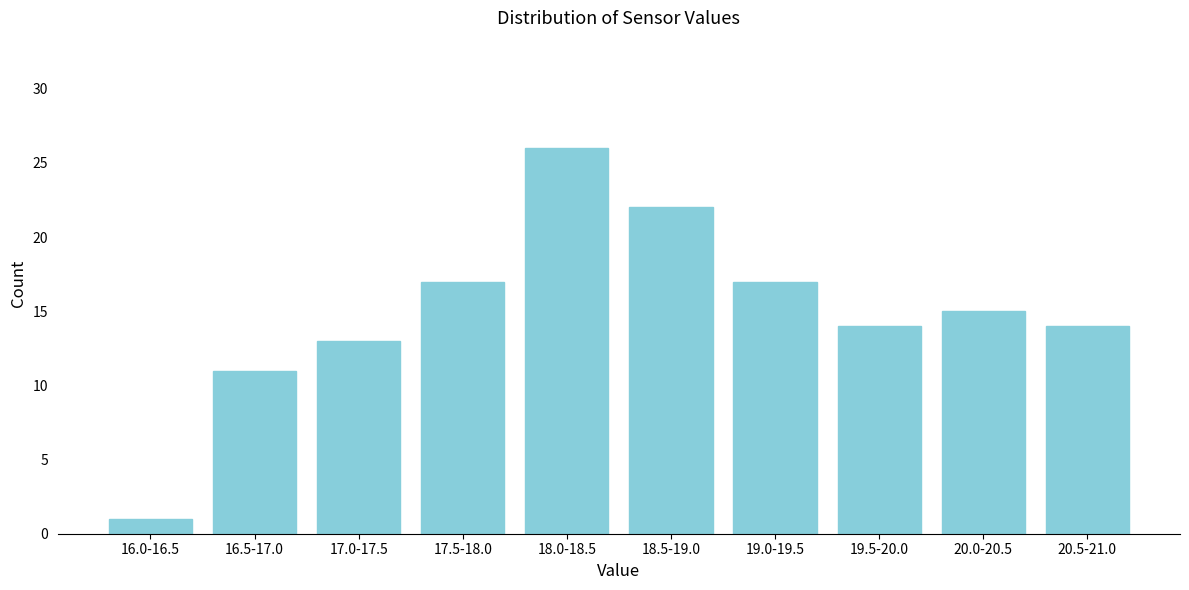

Reading left to right, transcribe all the data shown in this chart.

16.0-16.5=1	16.5-17.0=11	17.0-17.5=13	17.5-18.0=17	18.0-18.5=26	18.5-19.0=22	19.0-19.5=17	19.5-20.0=14	20.0-20.5=15	20.5-21.0=14